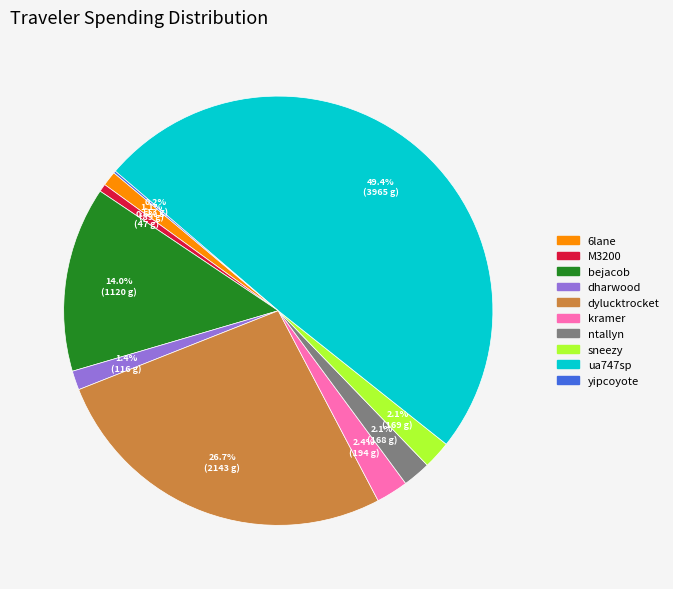

Is it true that dylucktrocket is 27% of the pie?

True